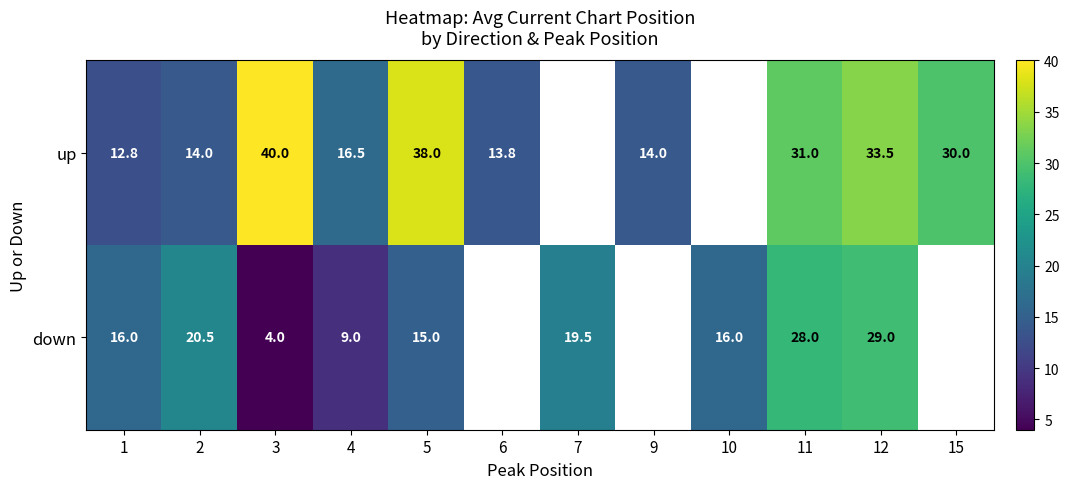

At 2, list the series in order from largest to smallest.

down, up